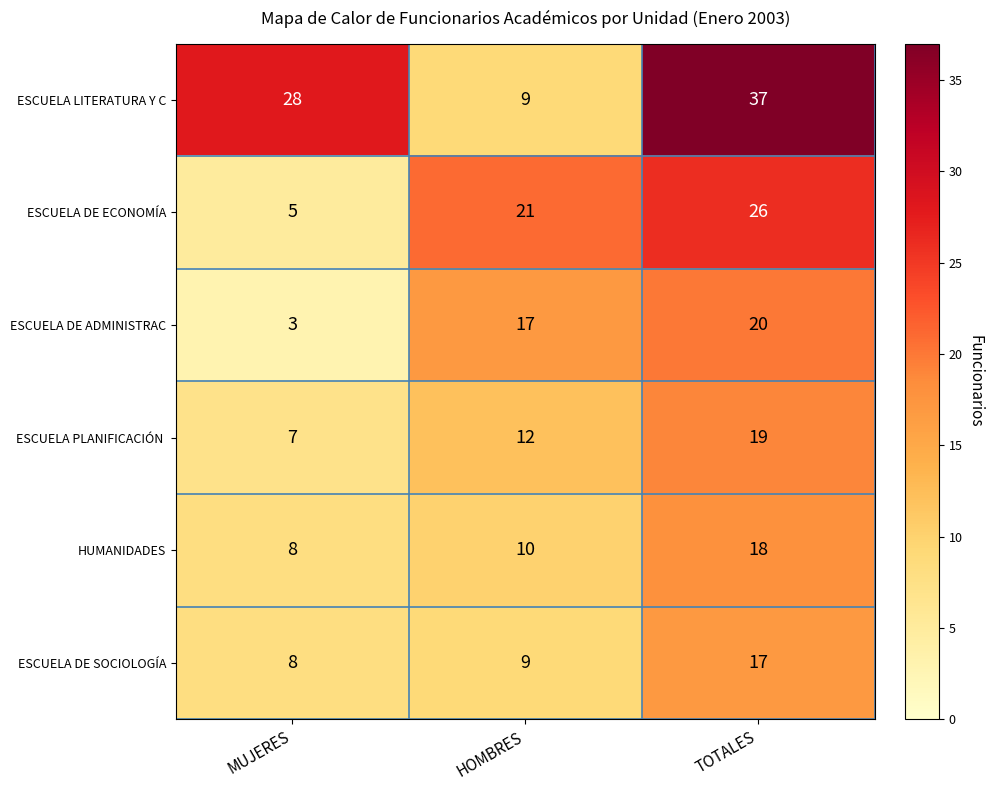

What is the sum of the ESCUELA DE ADMINISTRAC values at MUJERES and HOMBRES?

20